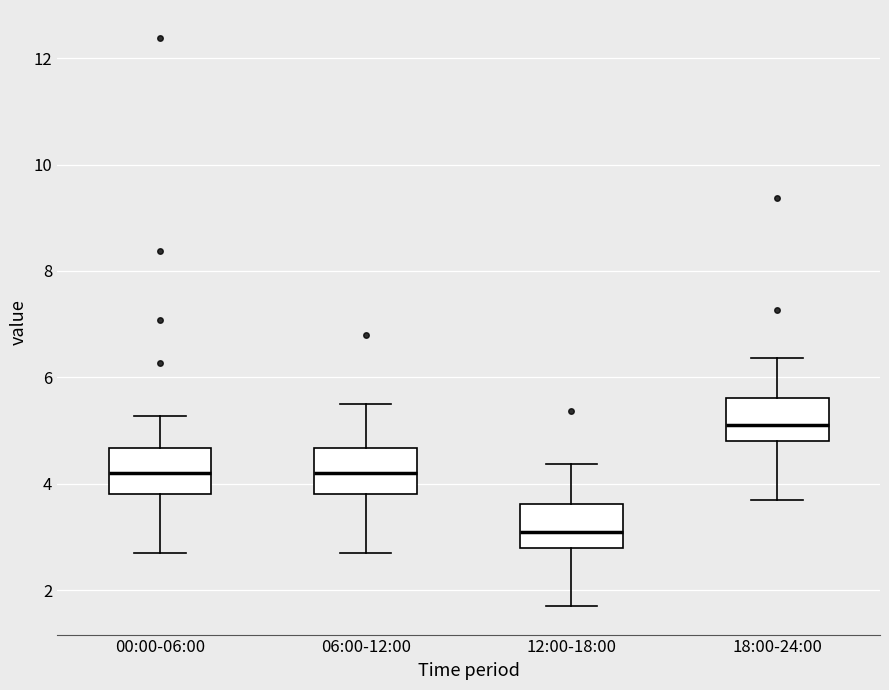

Which box's median line is the highest?

18:00-24:00